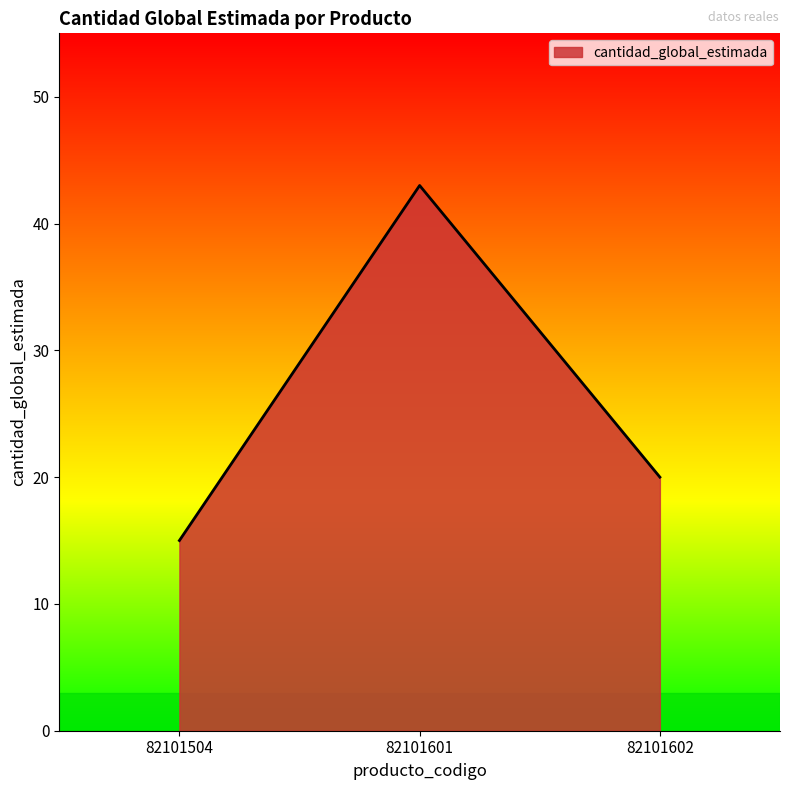

True or false: the data shows 20 at 82101602.

True